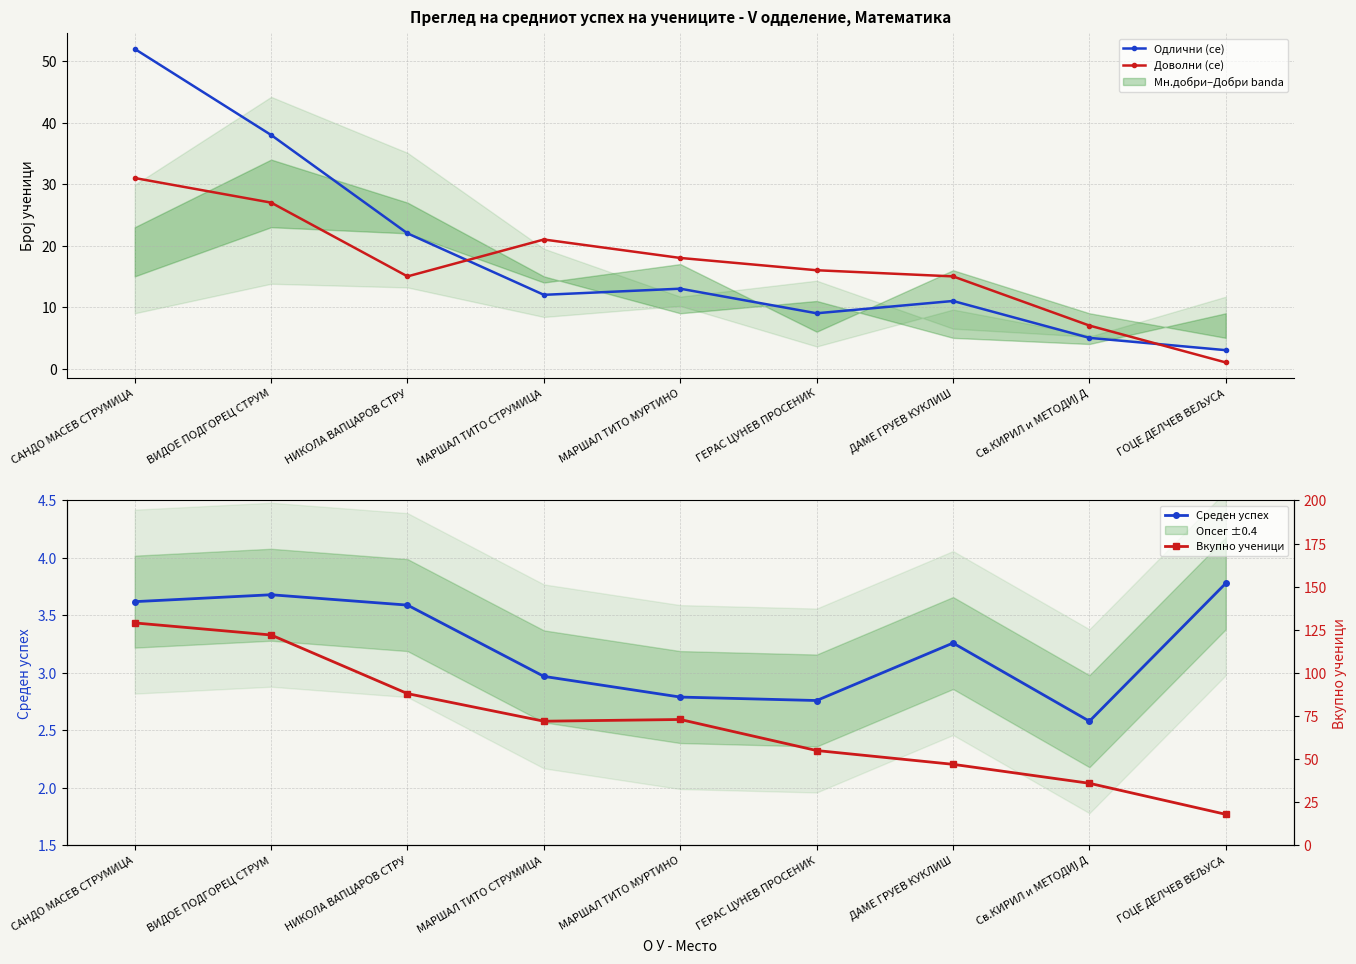

What is the minimum value shown in the chart?

1.0